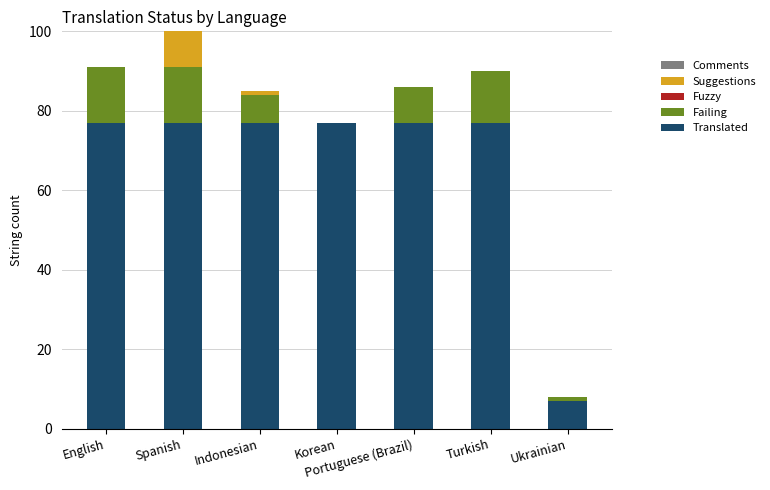

What is the maximum value for Translated?

77